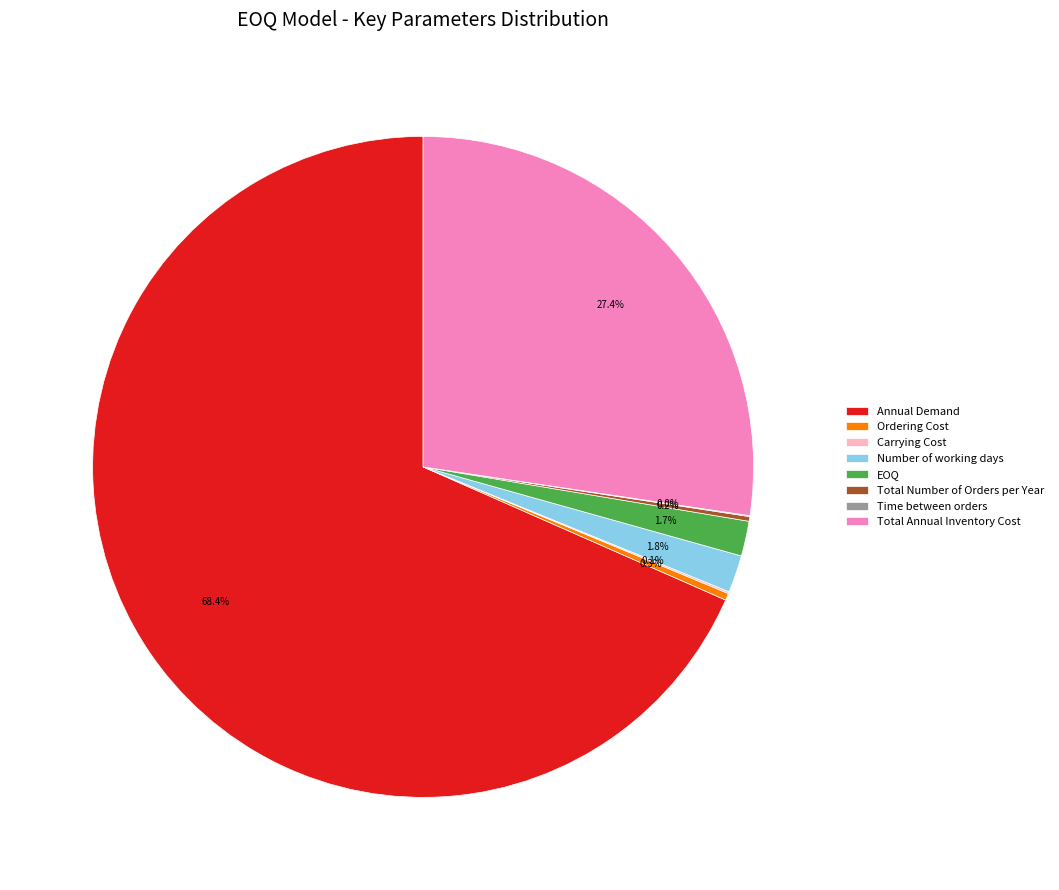

True or false: Total Annual Inventory Cost accounts for 27% of the total.

True